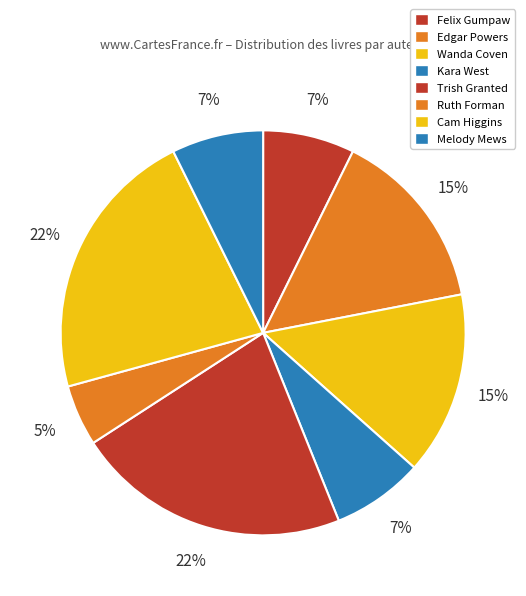

How many slices are in this pie chart?

8